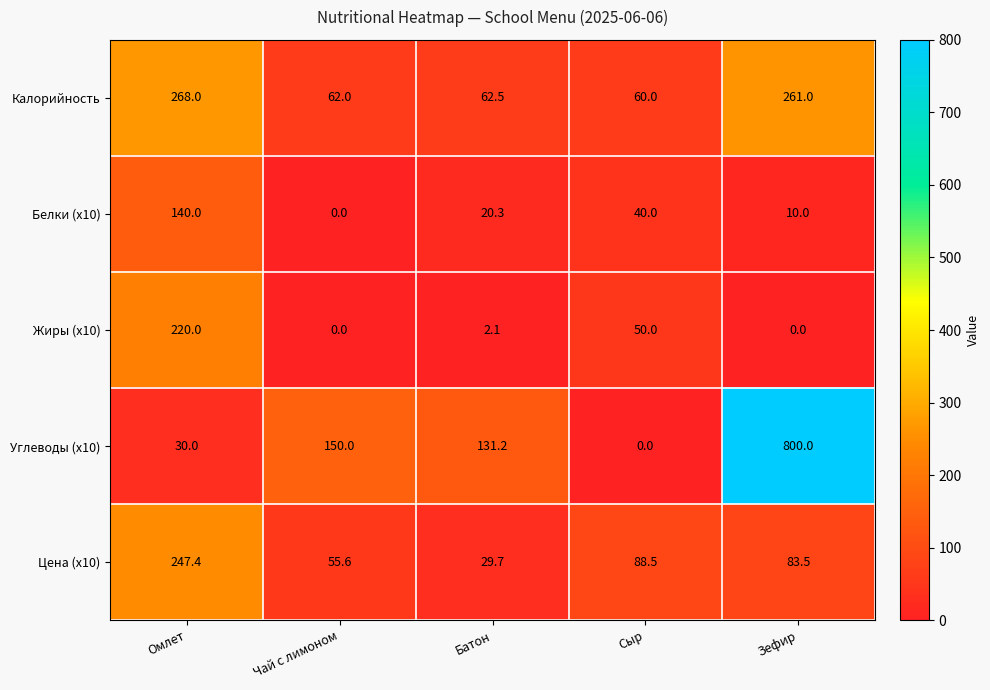

True or false: Калорийность has a value of 443.7 at Зефир.

False